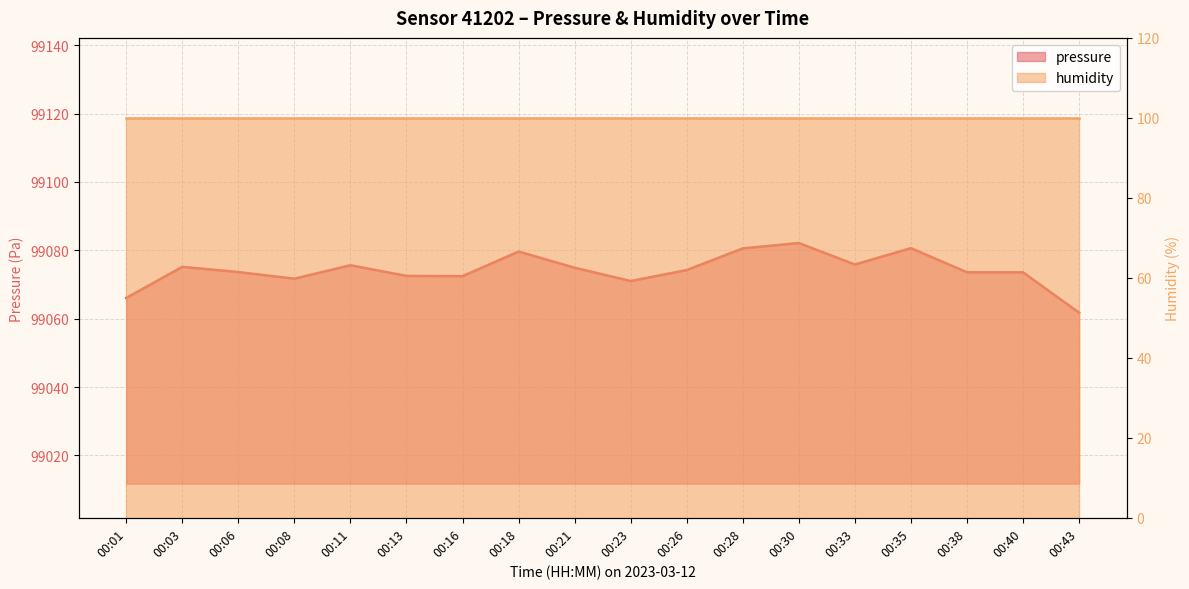

What is the change in value from 00:06 to 00:28?

+6.9